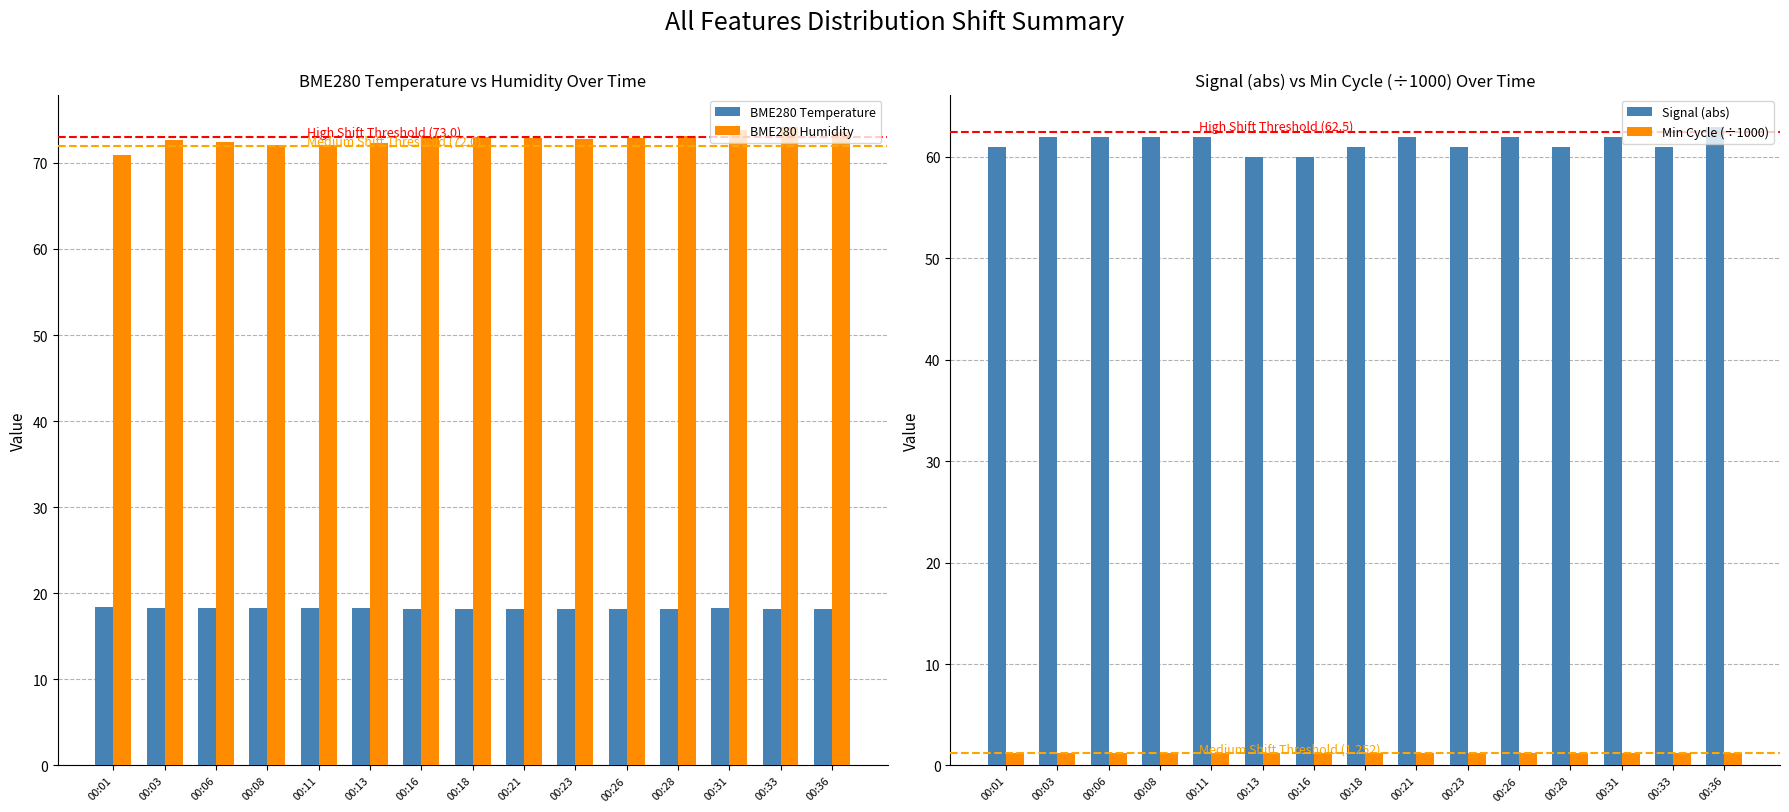

What is the sum of the BME280 Temperature values at 00:36 and 00:16?

36.4